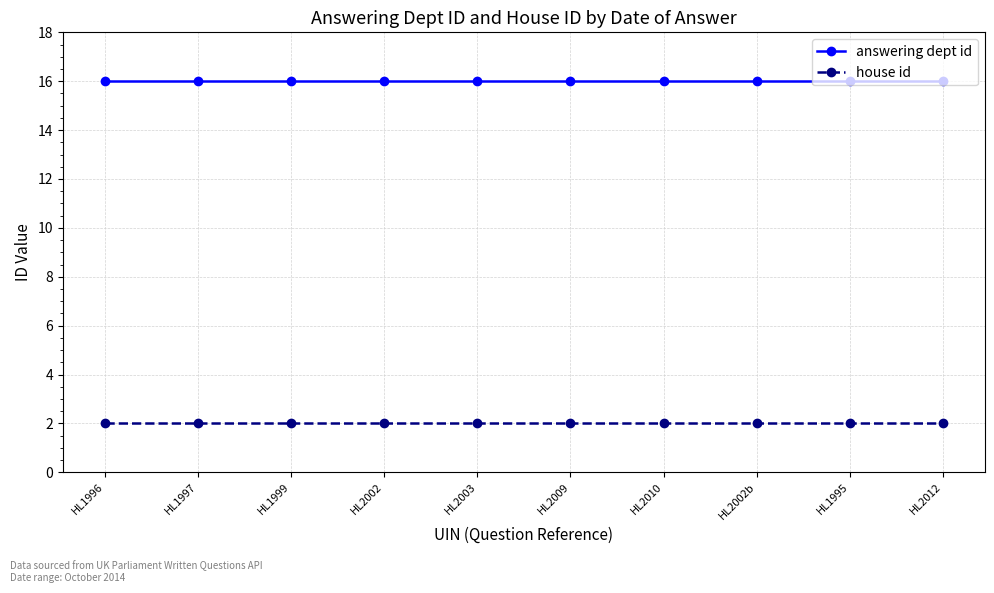

What is the greatest value displayed?

16